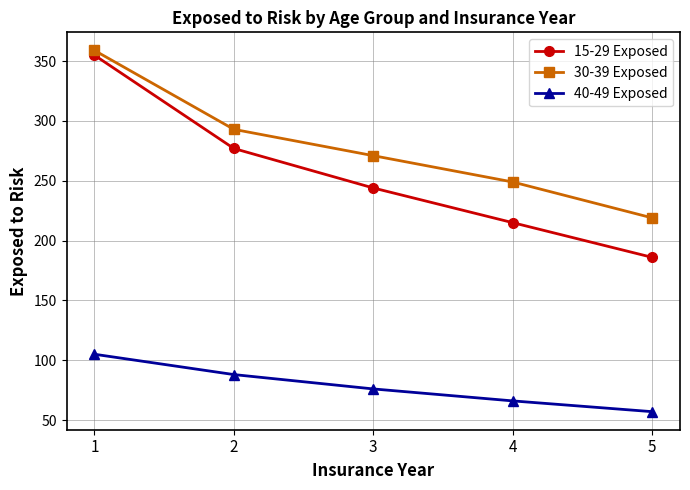

How many lines are shown in the chart?

3